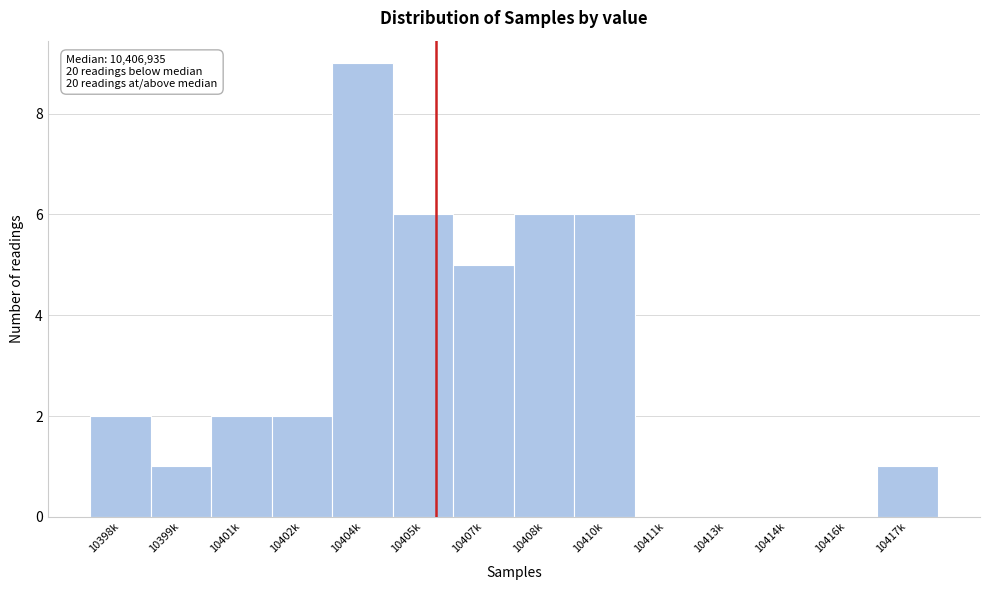

Reading right to left, extract all data points from this chart.

10417k=1	10416k=0	10414k=0	10413k=0	10411k=0	10410k=6	10408k=6	10407k=5	10405k=6	10404k=9	10402k=2	10401k=2	10399k=1	10398k=2